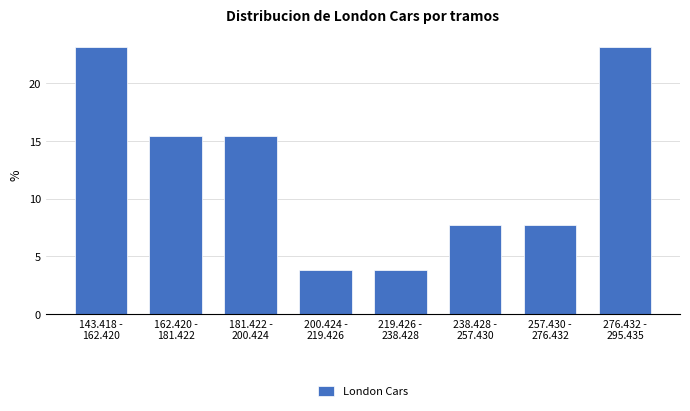

Reading left to right, transcribe all the data shown in this chart.

23.1	15.4	15.4	3.8	3.8	7.7	7.7	23.1